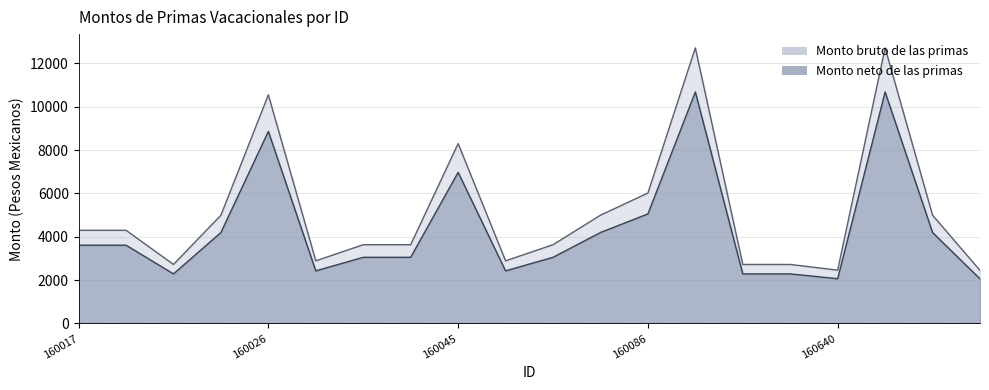

What is the spread (max minus min) of values at 160640?

393.9